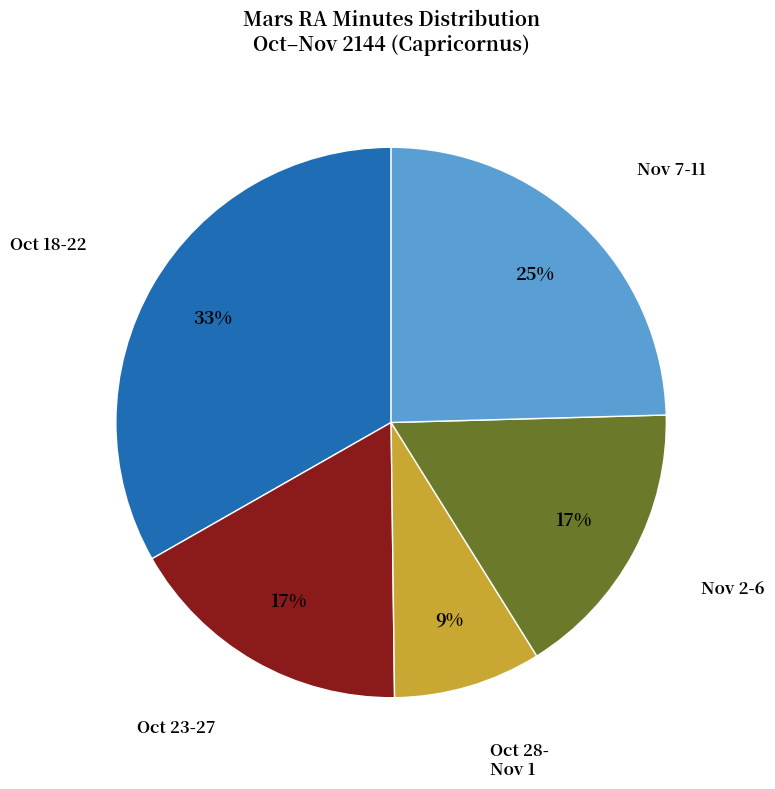

To the nearest percent, what is the average slice percentage?

20%